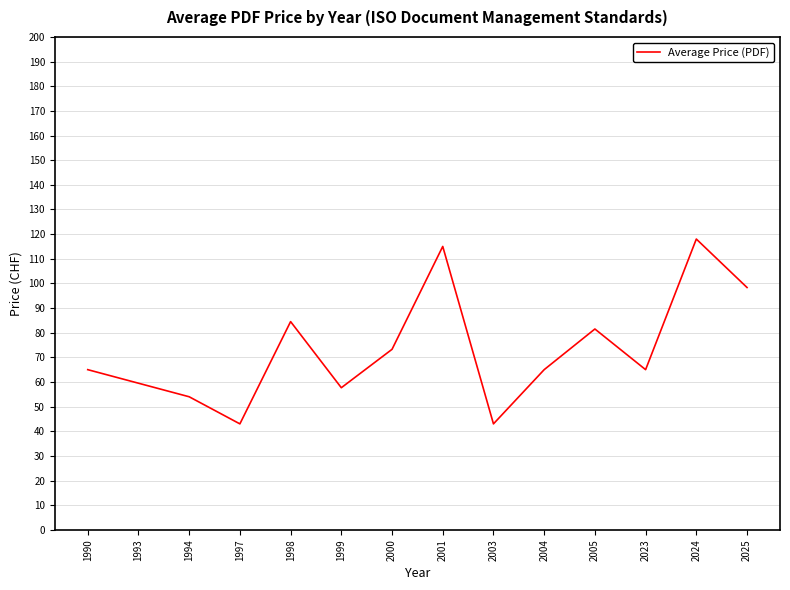

Is it true that the value at 2000 is 121.0?

False